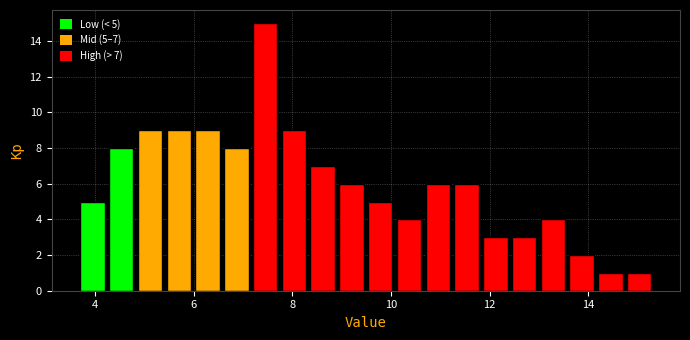

Around what value on the x-axis is the tallest bar? Give the approximate position of its centre, as read against the axis.

7.4